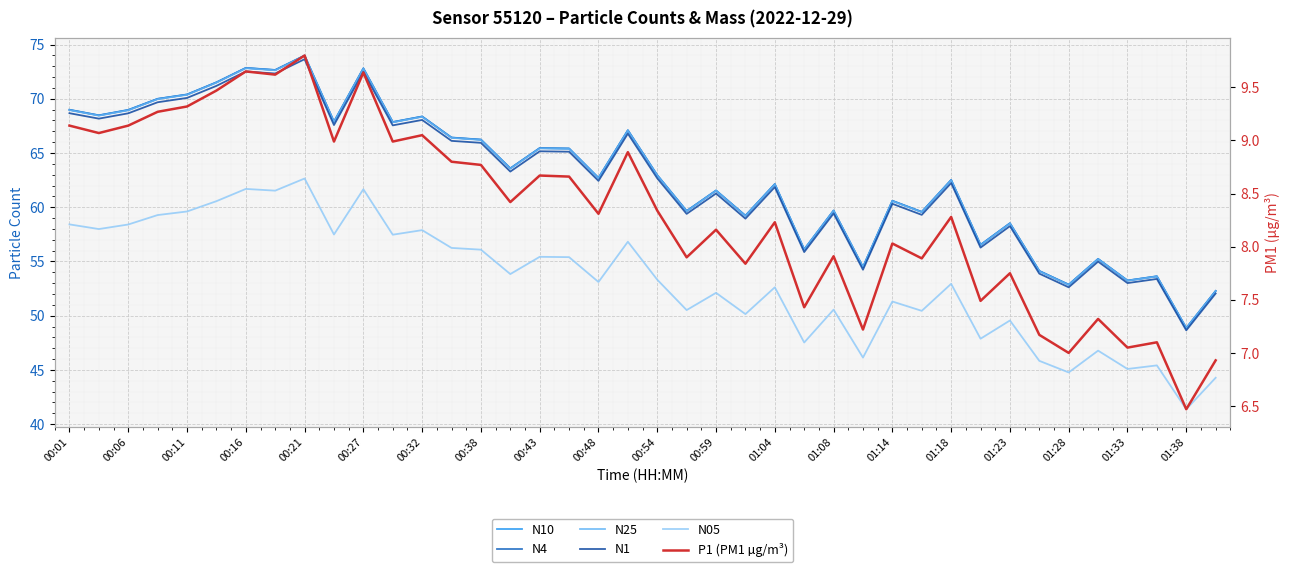

Is the value of N25 at 35 greater than the value of N1 at 00:11?

No